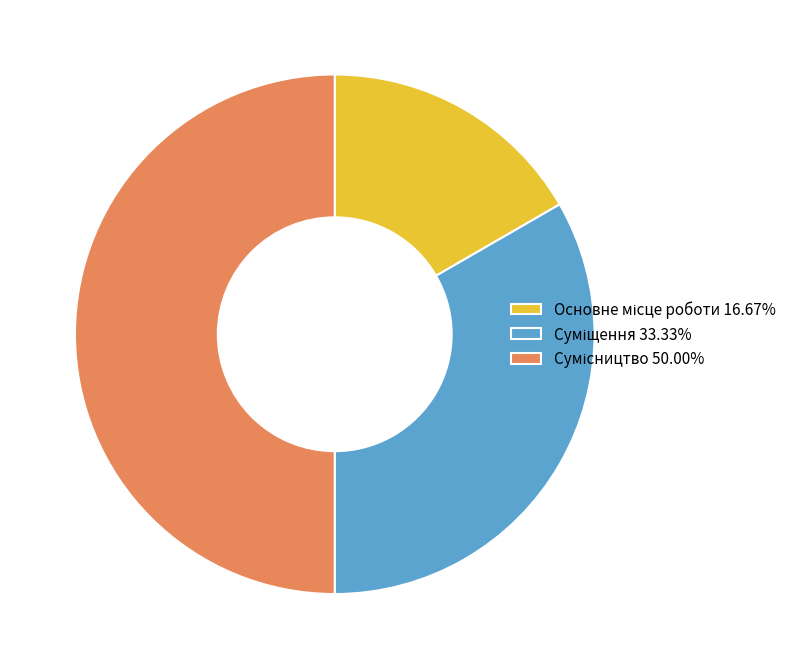

How many segments does this pie chart have?

3